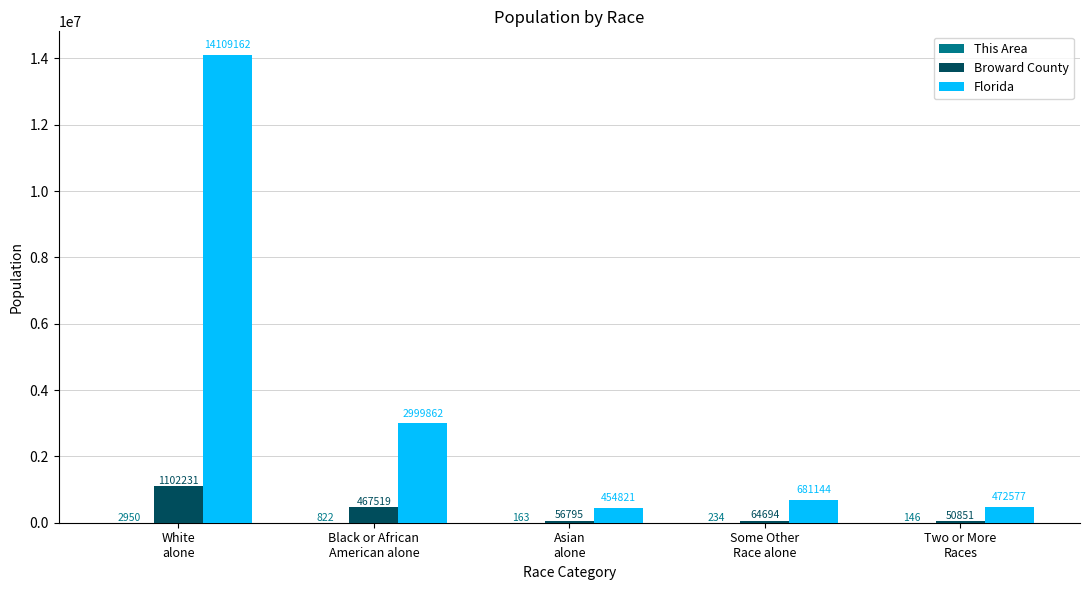

Which series has the largest total across all categories?

Florida